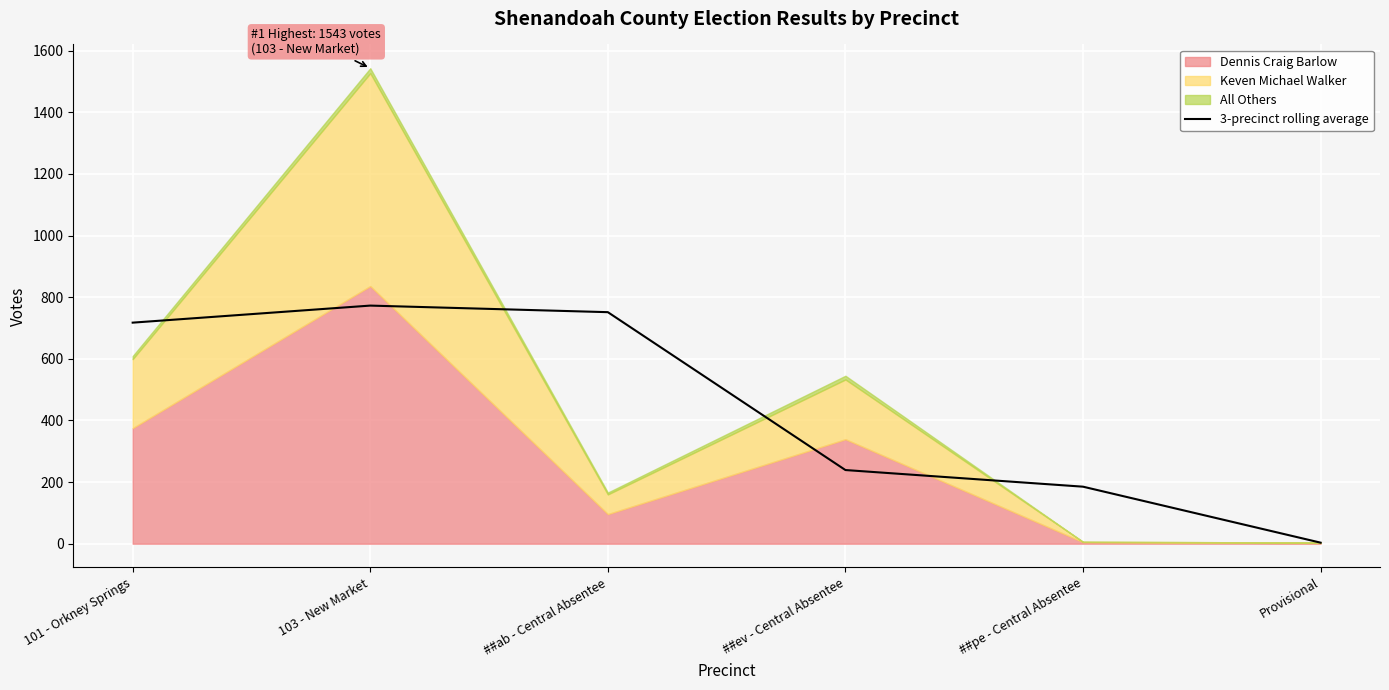

At which label does the data first exceed 717?

101 - Orkney Springs